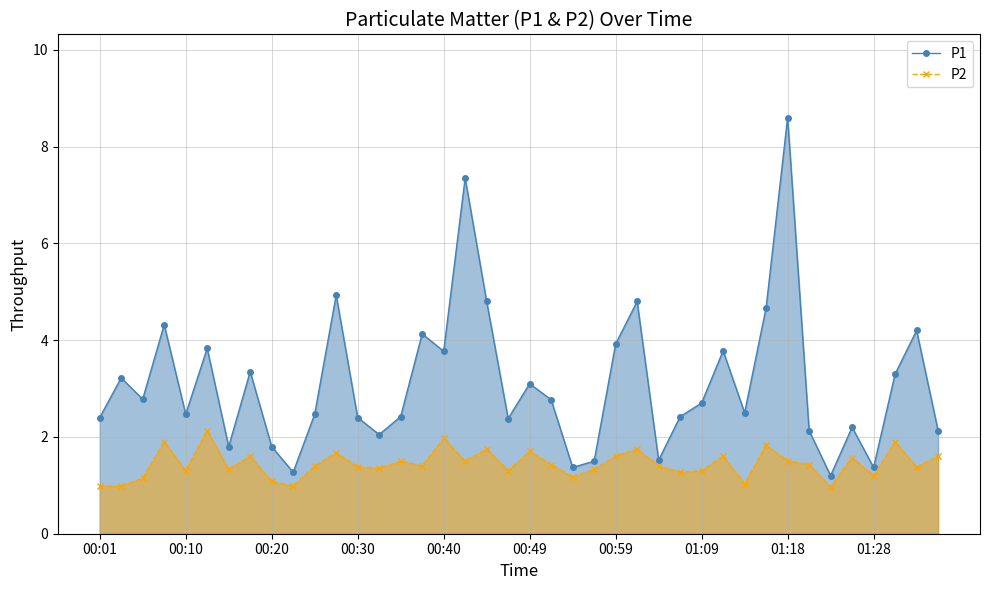

What is the sum of all P2 values?

57.6